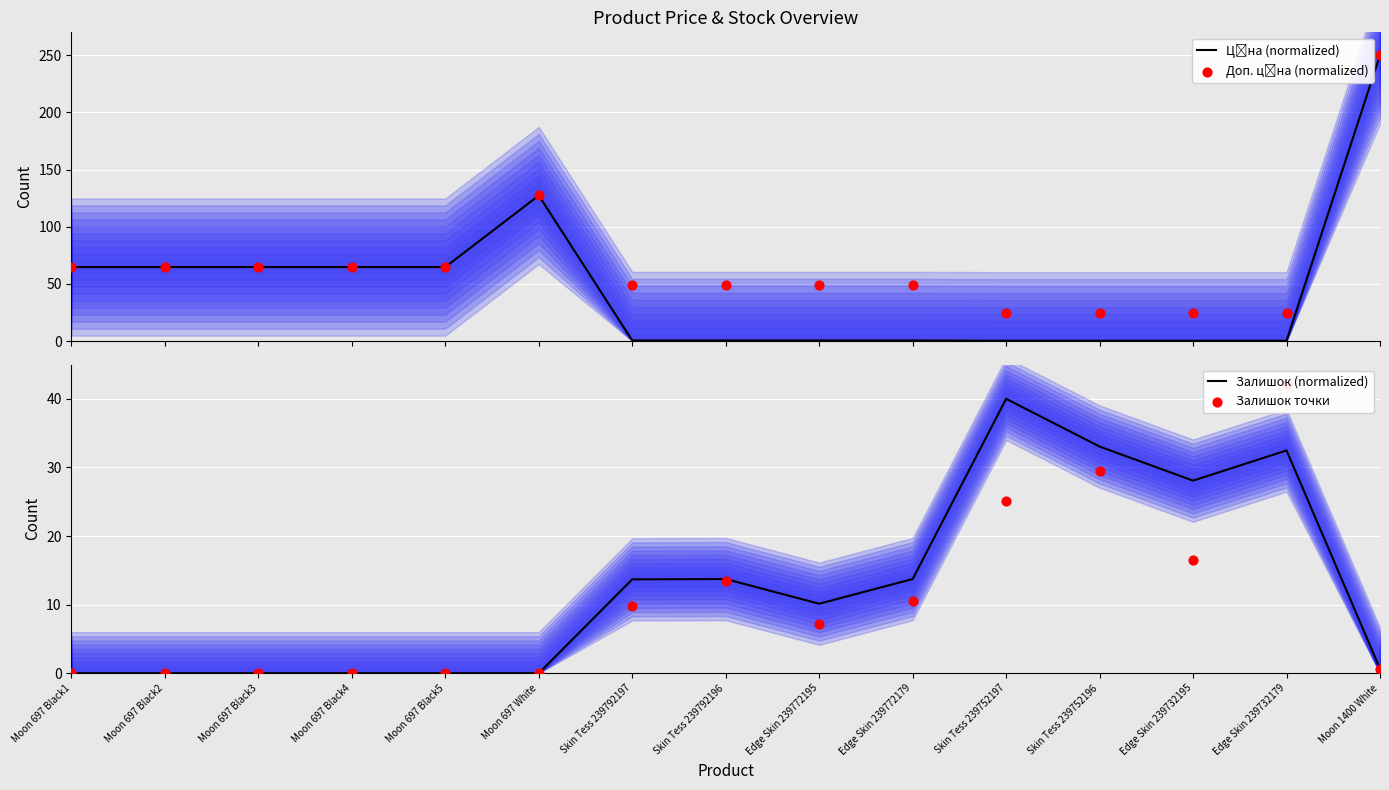

What is the total value across all series at Moon 697 Black2?

129.4